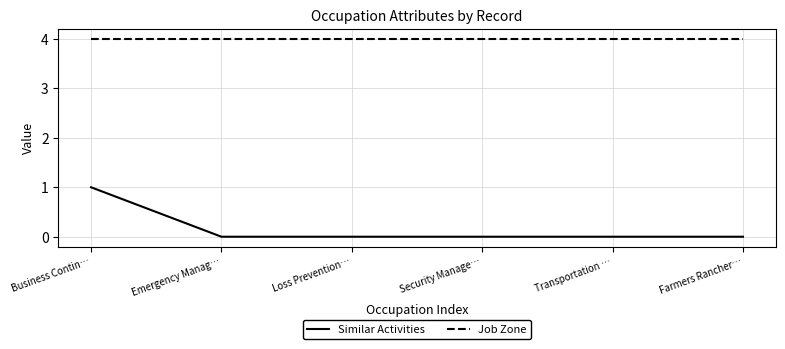

Rank the series by their maximum value, from lowest to highest.

Similar Activities, Job Zone